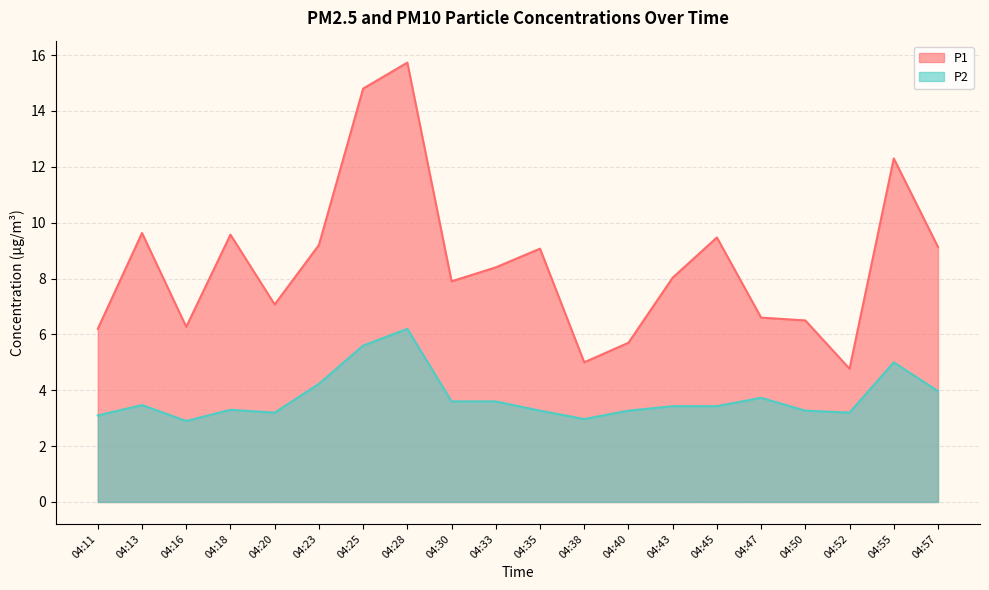

What is the highest value of the P1 series?

15.7